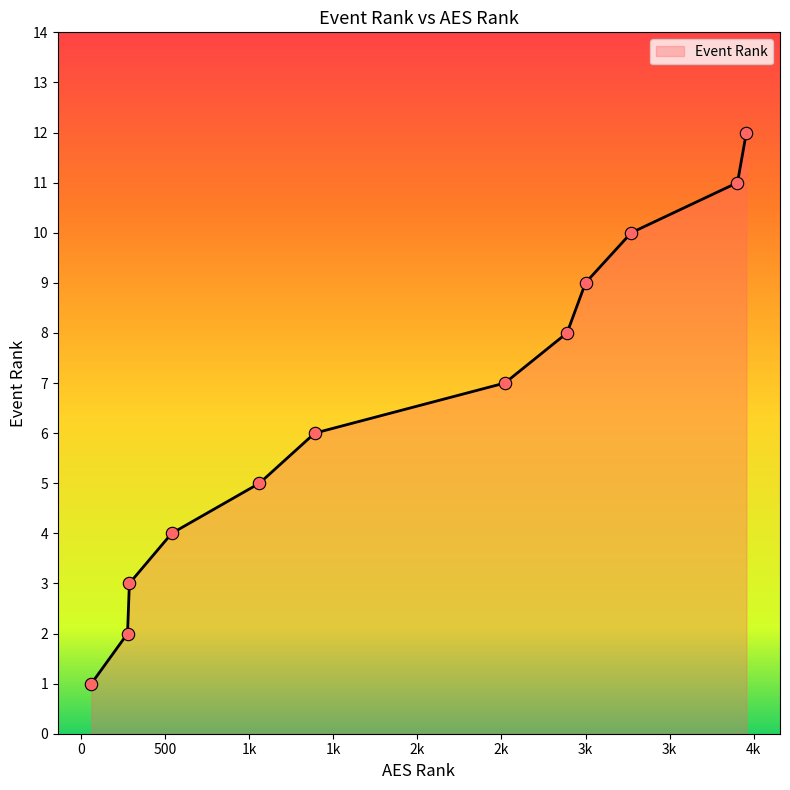

What is the maximum value shown in the chart?

12